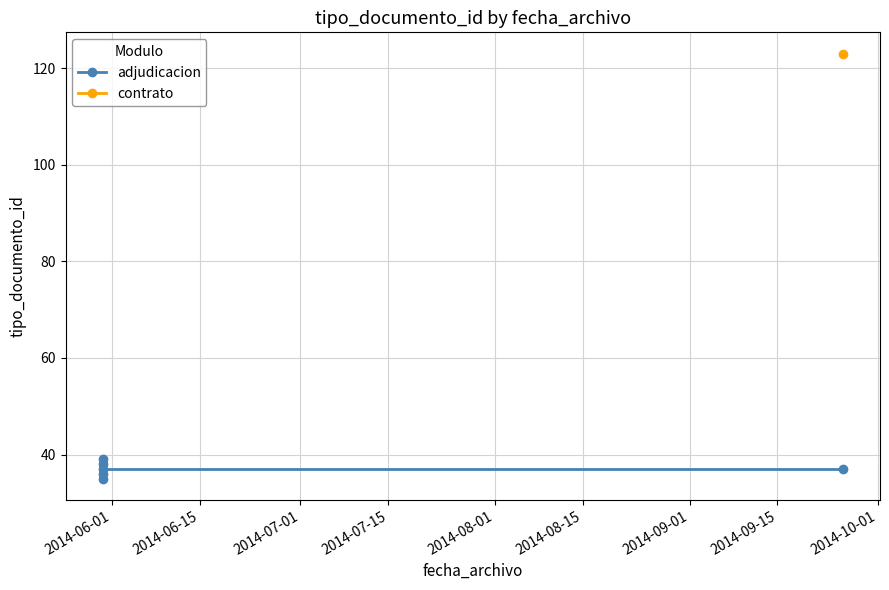

The chart shows a value of 37 at 2014-08-01. True or false?

True